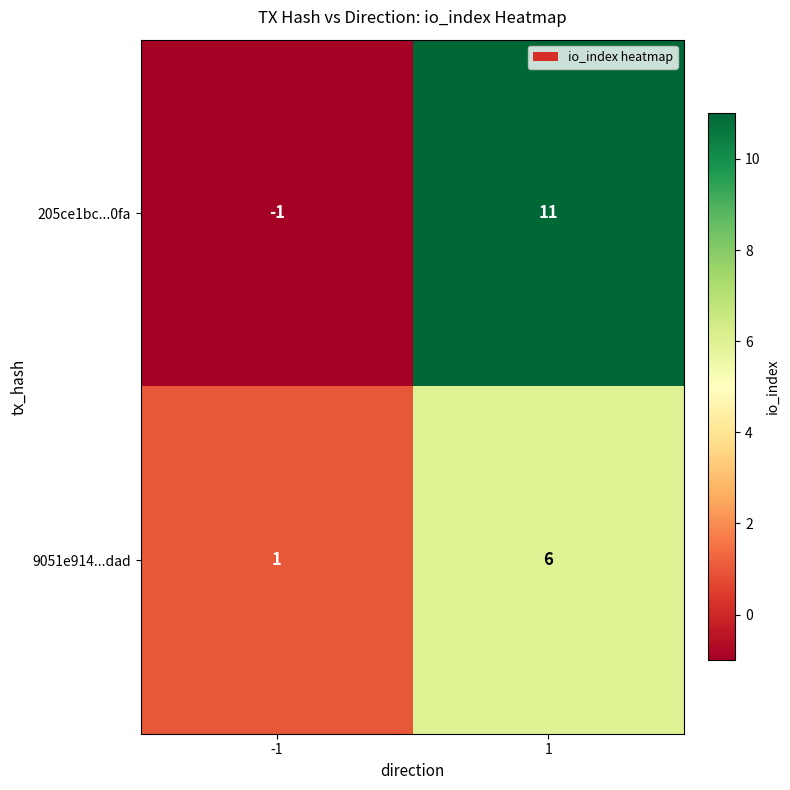

Which series has the largest total across all categories?

205ce1bc...0fa